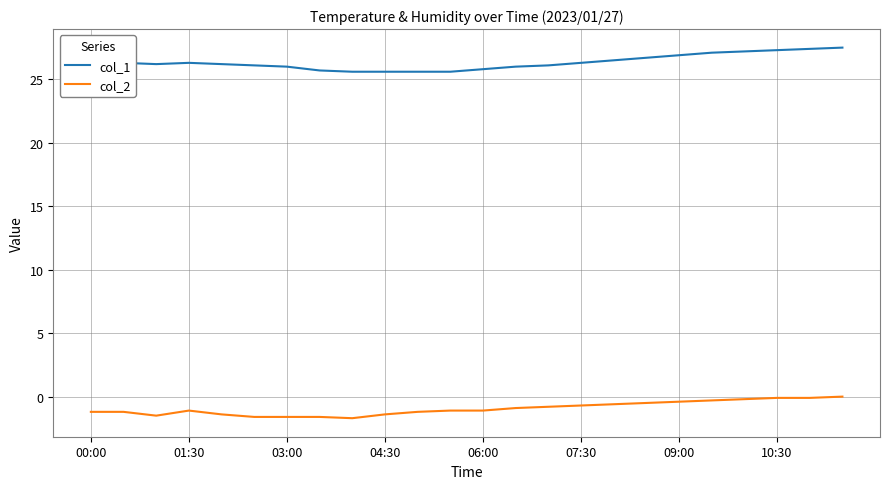

True or false: col_2 and col_1 cross at least once.

False